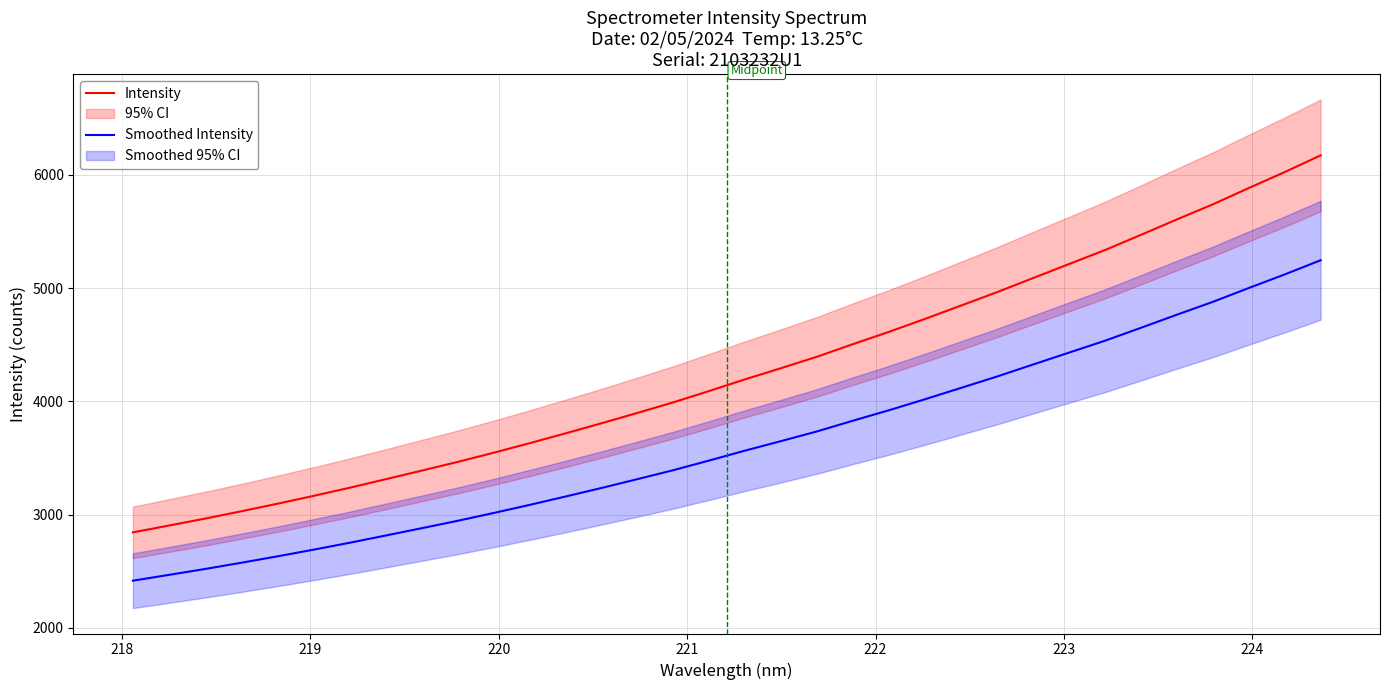

How many data points in Intensity are above 4194?

17